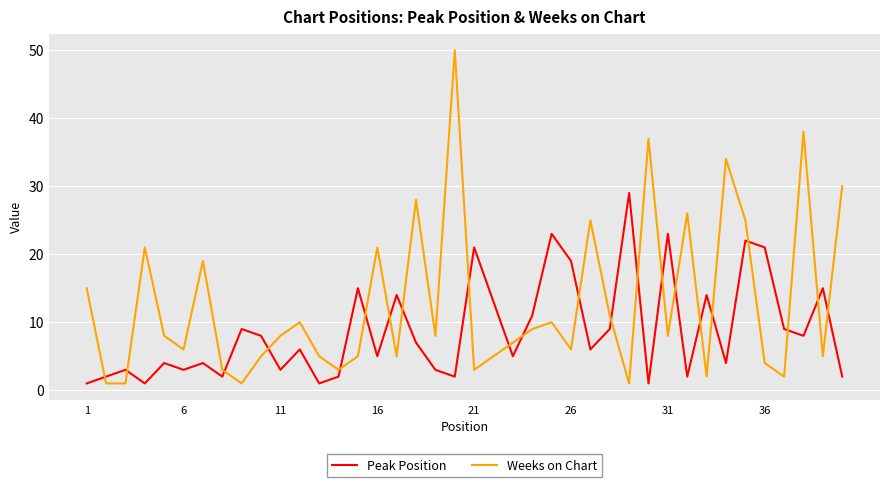

What is the difference between the second highest and minimum values in the Weeks on Chart series?

37